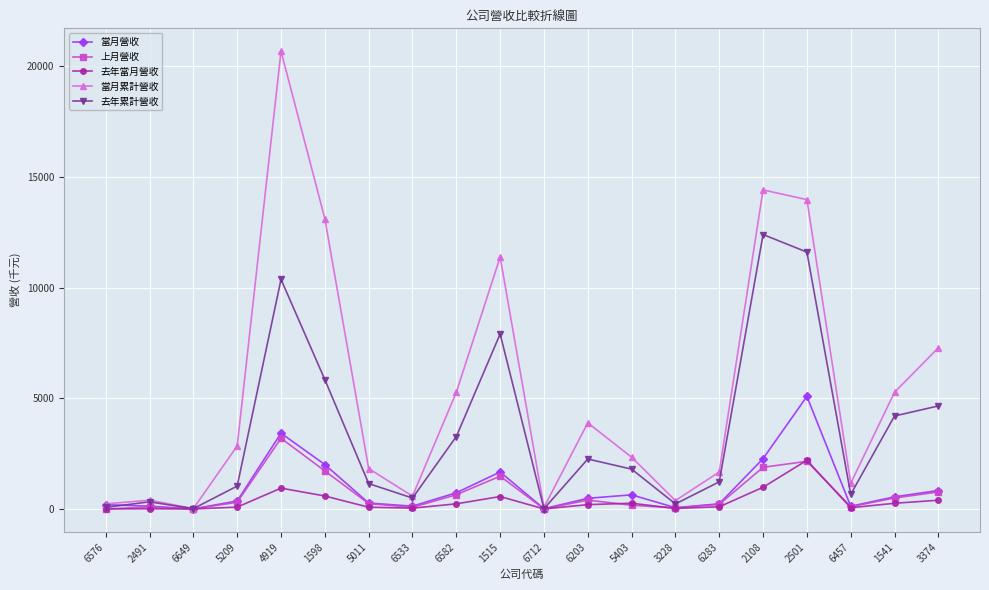

Which category has the highest value across all series?

4919